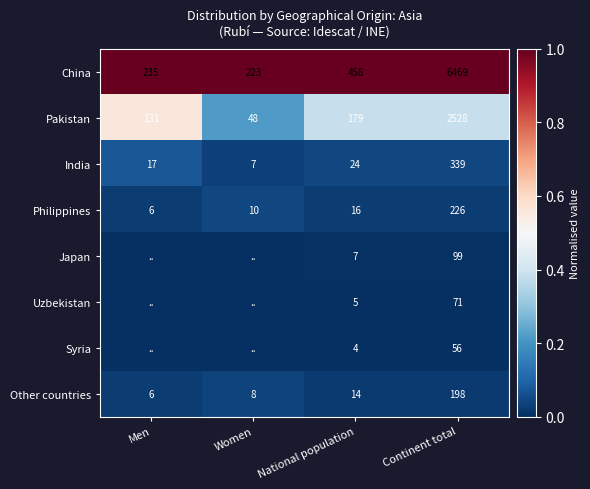

What is the lowest value of the Other countries series?

6